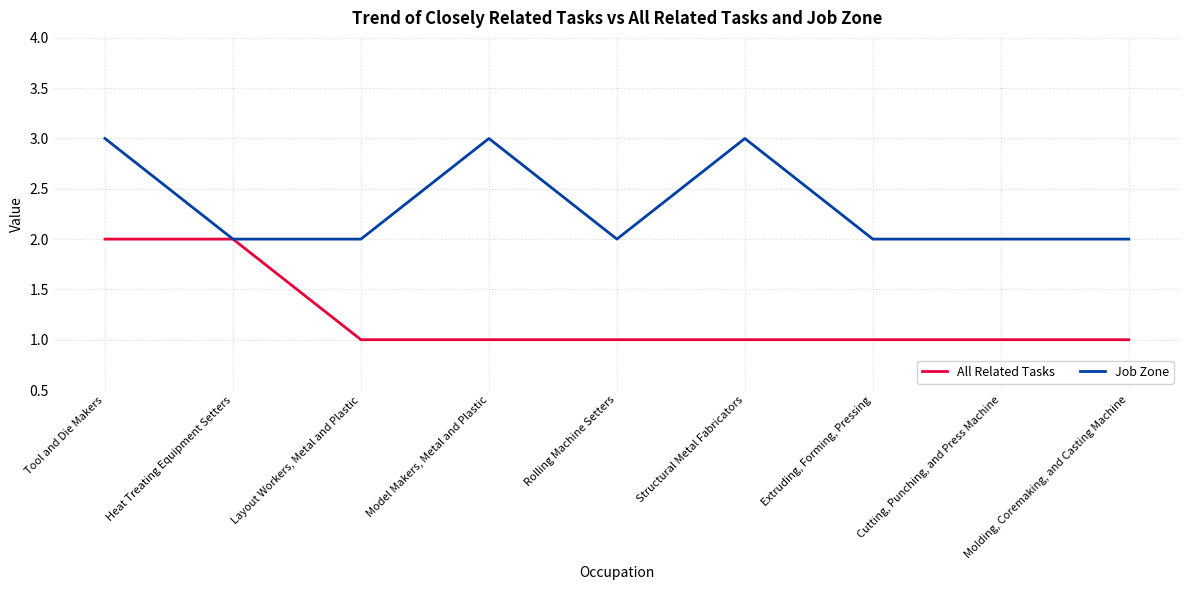

What are all the series names shown in the legend?

All Related Tasks, Job Zone